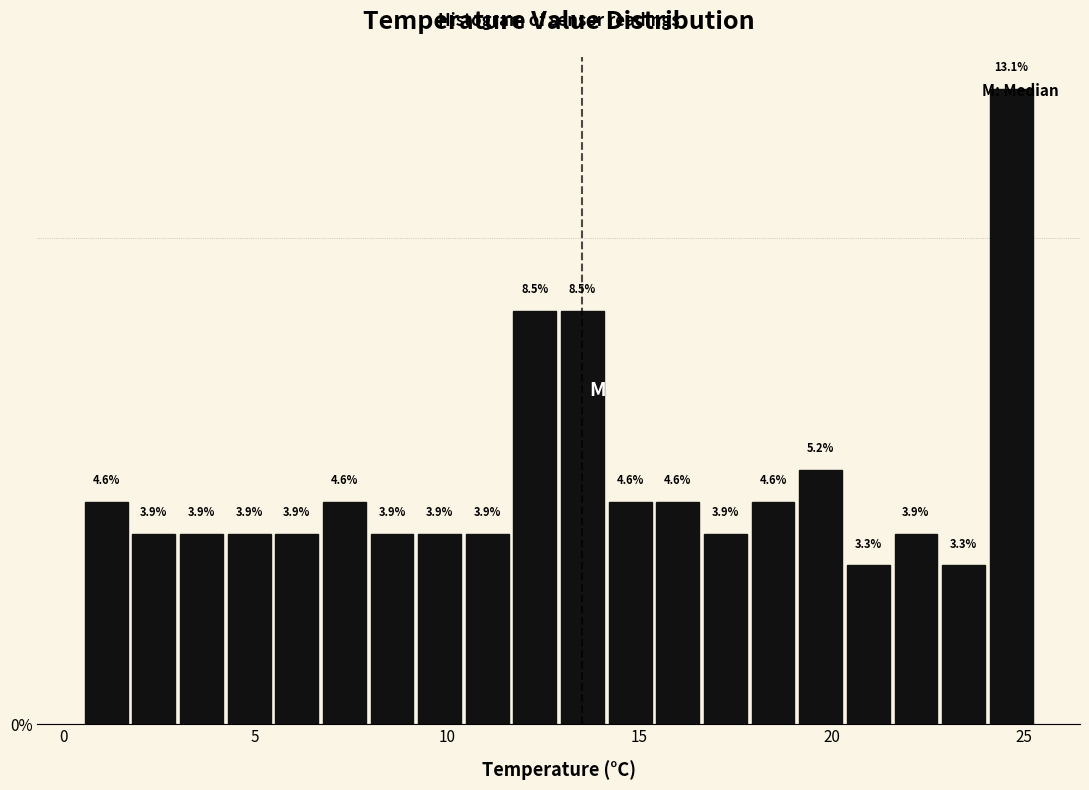

Read against the x-axis, roughly where is the centre of the tallest bar?

24.5